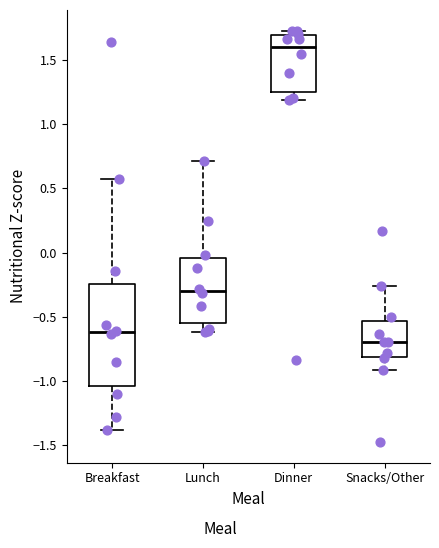

Reading left to right, transcribe this box plot: for each box, give where its median line is, the range the box spans, and where its two whiskers end, as read against the y-axis. The values are not printed on the chart, so give them approximately, as read against the axis.

Breakfast: median -0.60, box -1.05 to -0.25, whiskers -1.40 to 0.55
Lunch: median -0.30, box -0.55 to -0.05, whiskers -0.60 to 0.70
Dinner: median 1.60, box 1.25 to 1.70, whiskers 1.20 to 1.75
Snacks/Other: median -0.70, box -0.80 to -0.55, whiskers -0.90 to -0.25